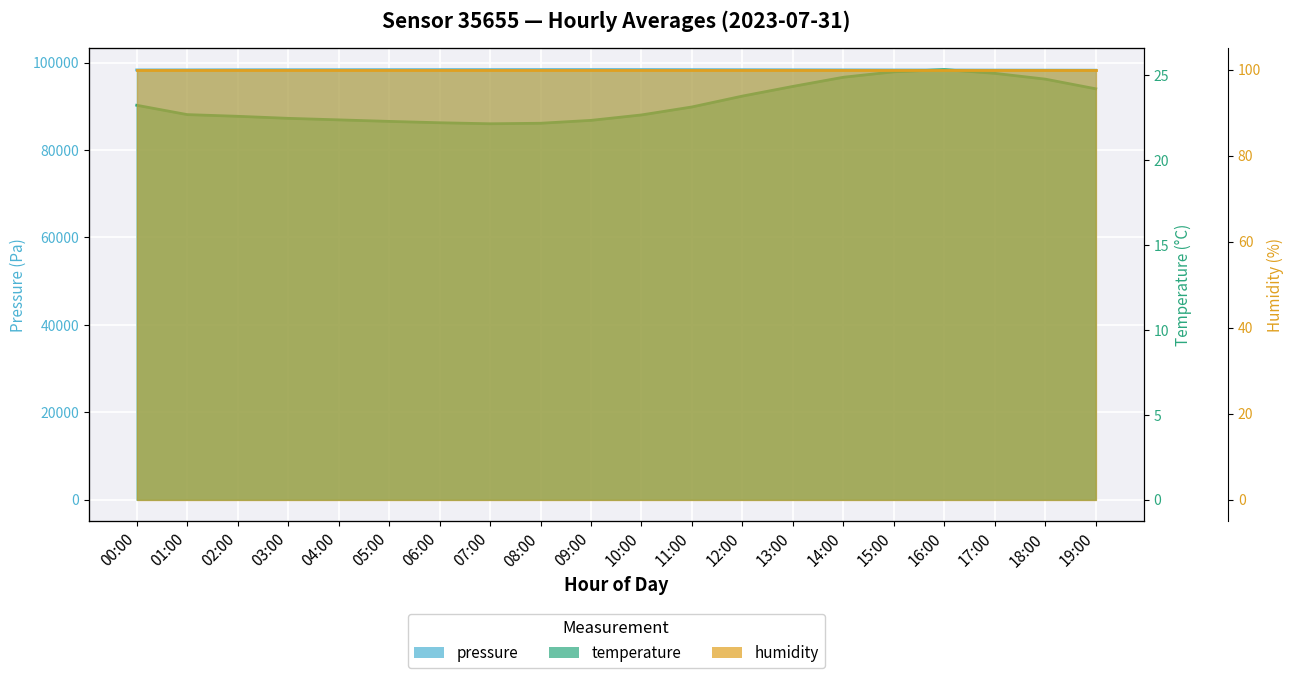

At which label does pressure reach its minimum?

19:00